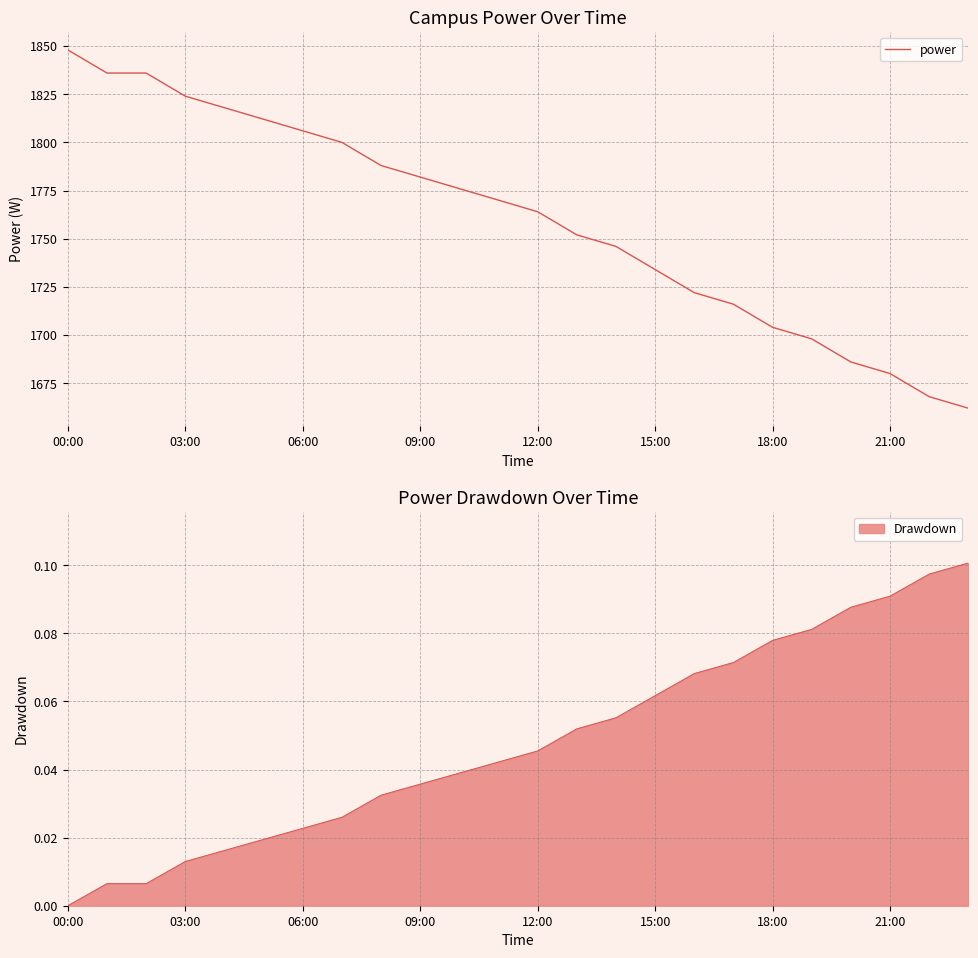

What is the sum of all values?

42228